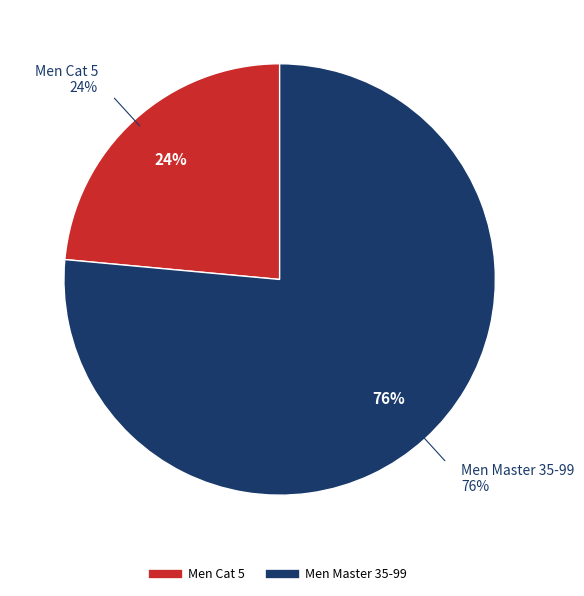

Rank the categories by value from lowest to highest.

Men Cat 5, Men Master 35-99